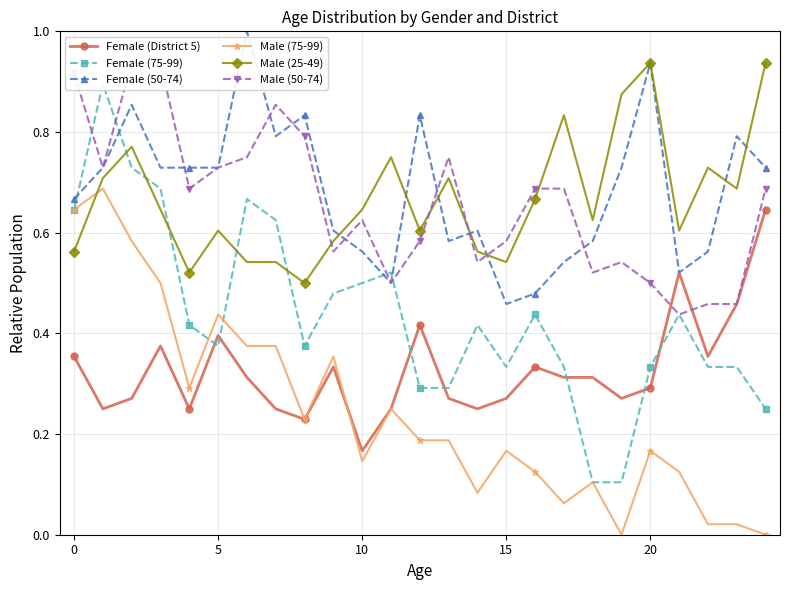

What is the value of the Female (75-99) point at the 20th from the left?

0.1